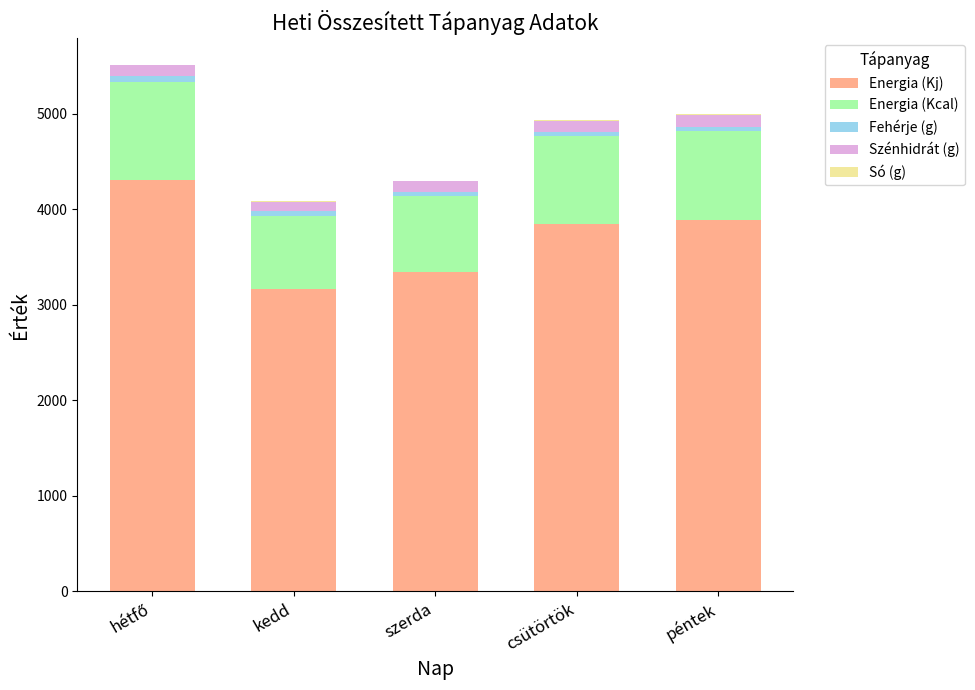

What is the highest value of the Energia (Kj) series?

4302.8